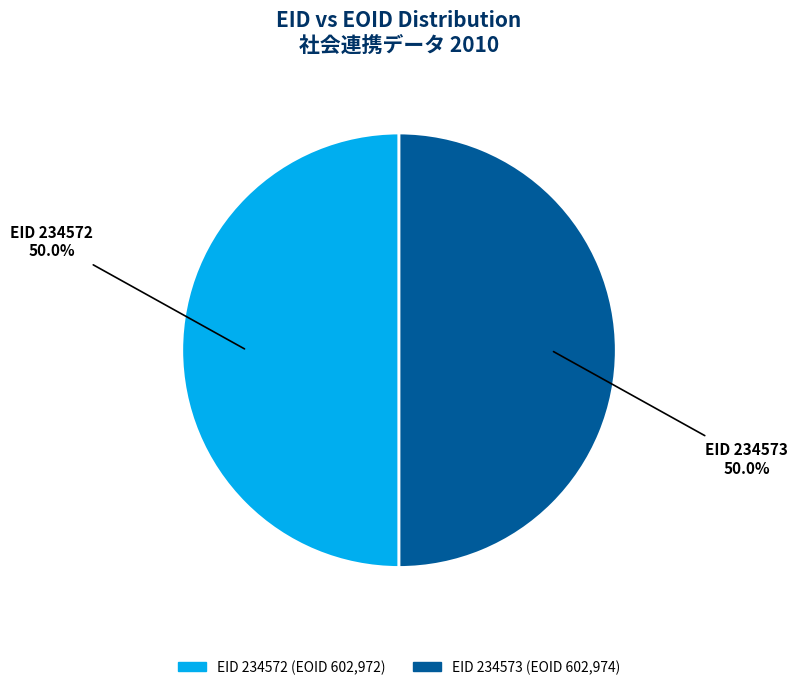

Which category has the smallest portion of the pie?

234572